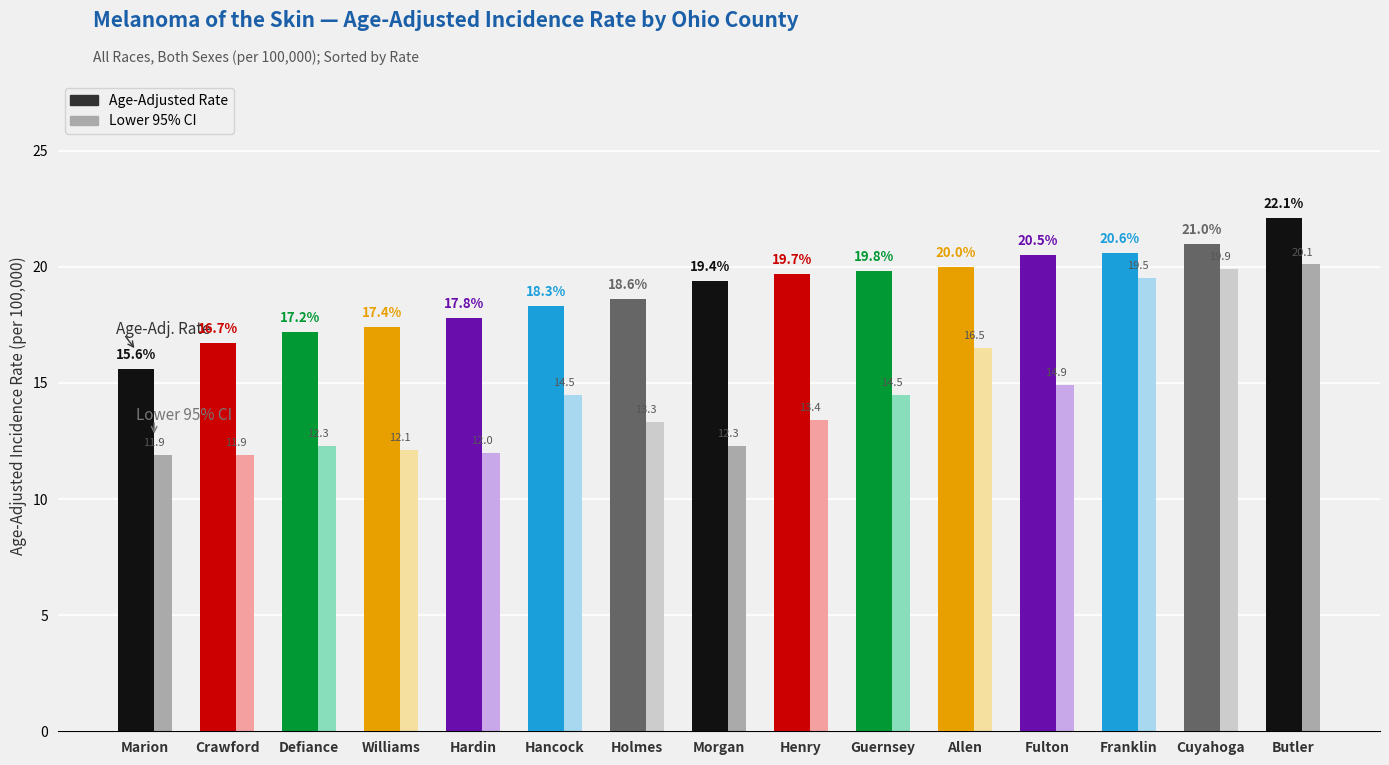

What is the label of the 3rd bar from the left?

Defiance